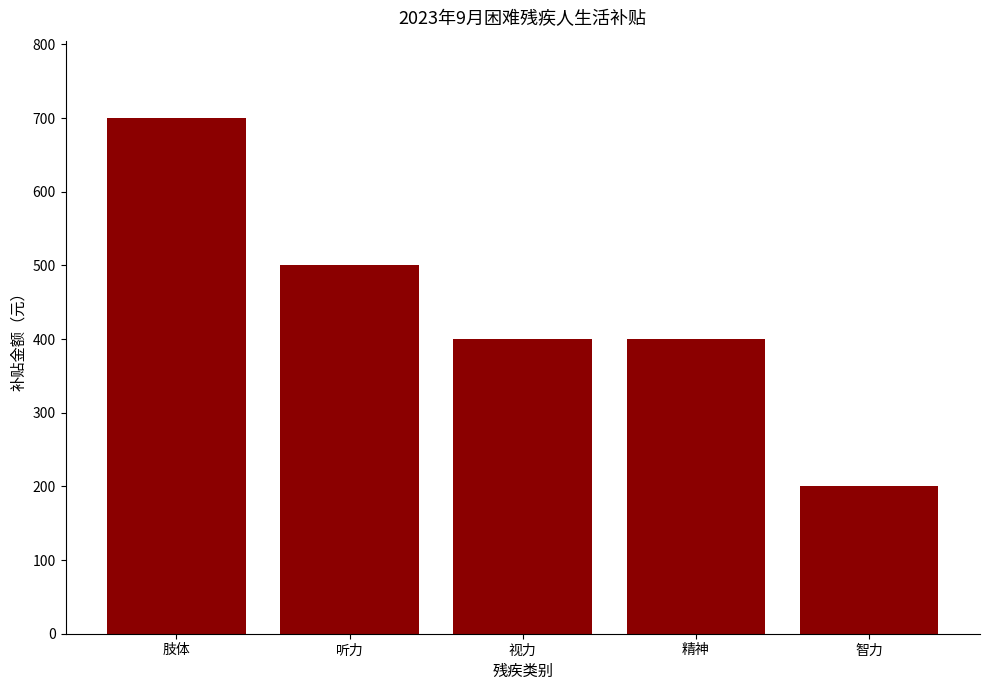

Approximately how many times larger is the value at 智力 compared to 肢体?

0.3